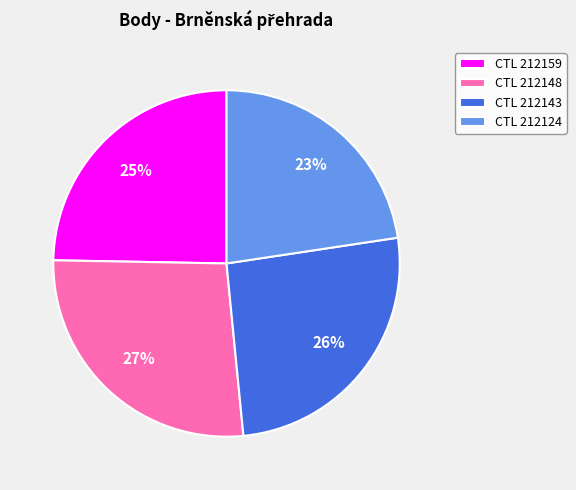

How many slices are in this pie chart?

4